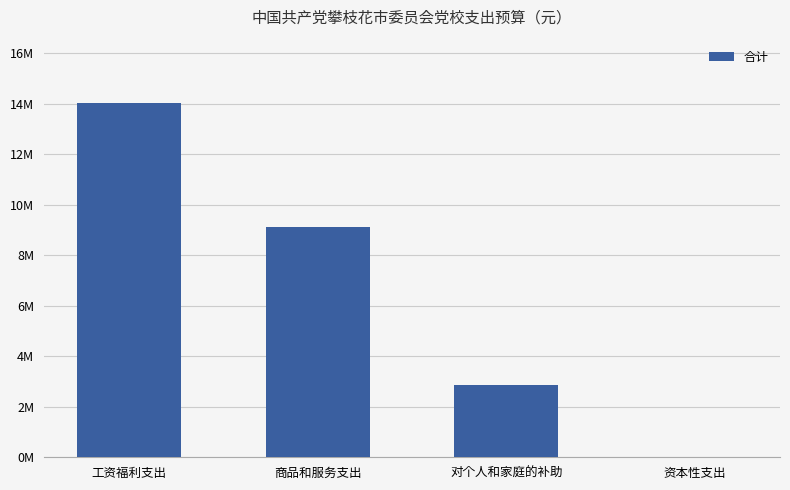

Which category has the lowest value across all series?

资本性支出